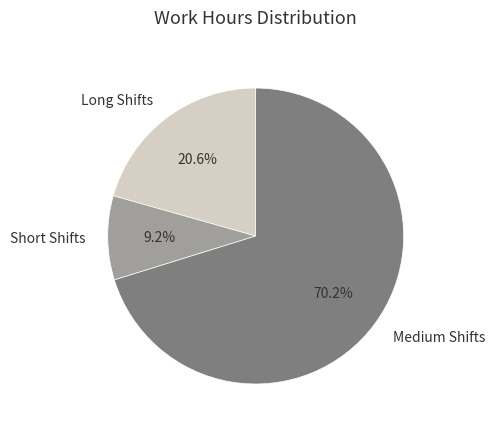

Which category has the biggest portion of the pie?

Medium Shifts